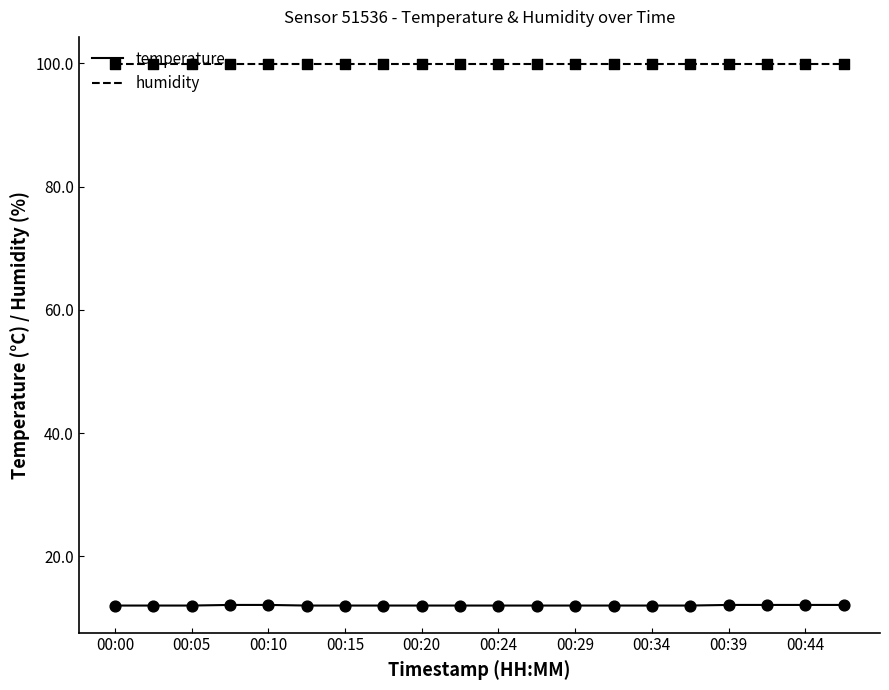

True or false: temperature and humidity cross at least once.

False